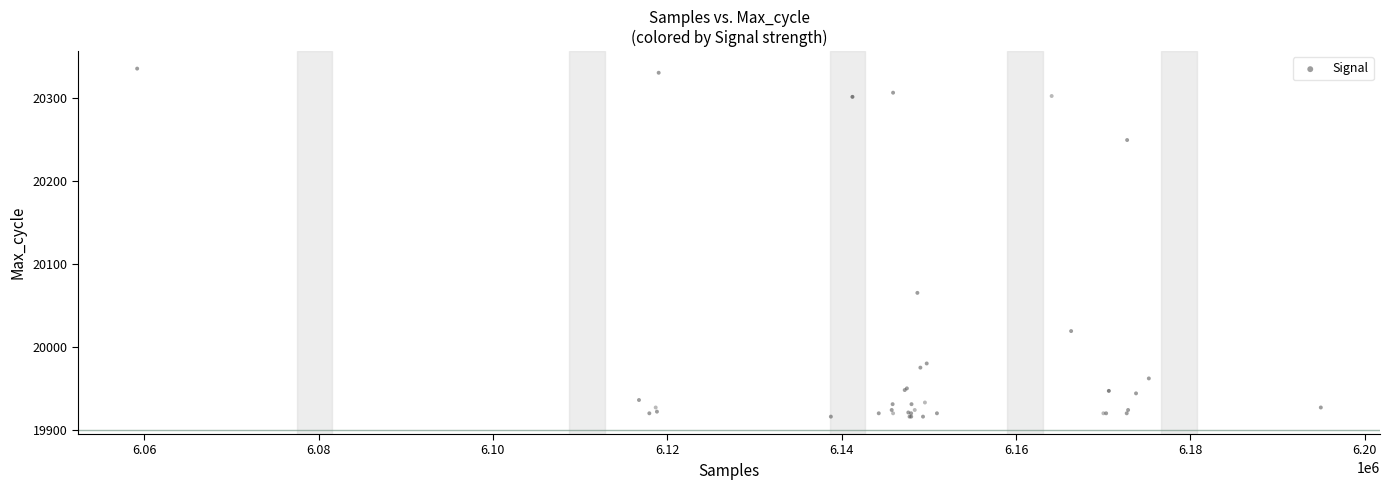

What Y value in the scatter plot is closest to 20125?

20065